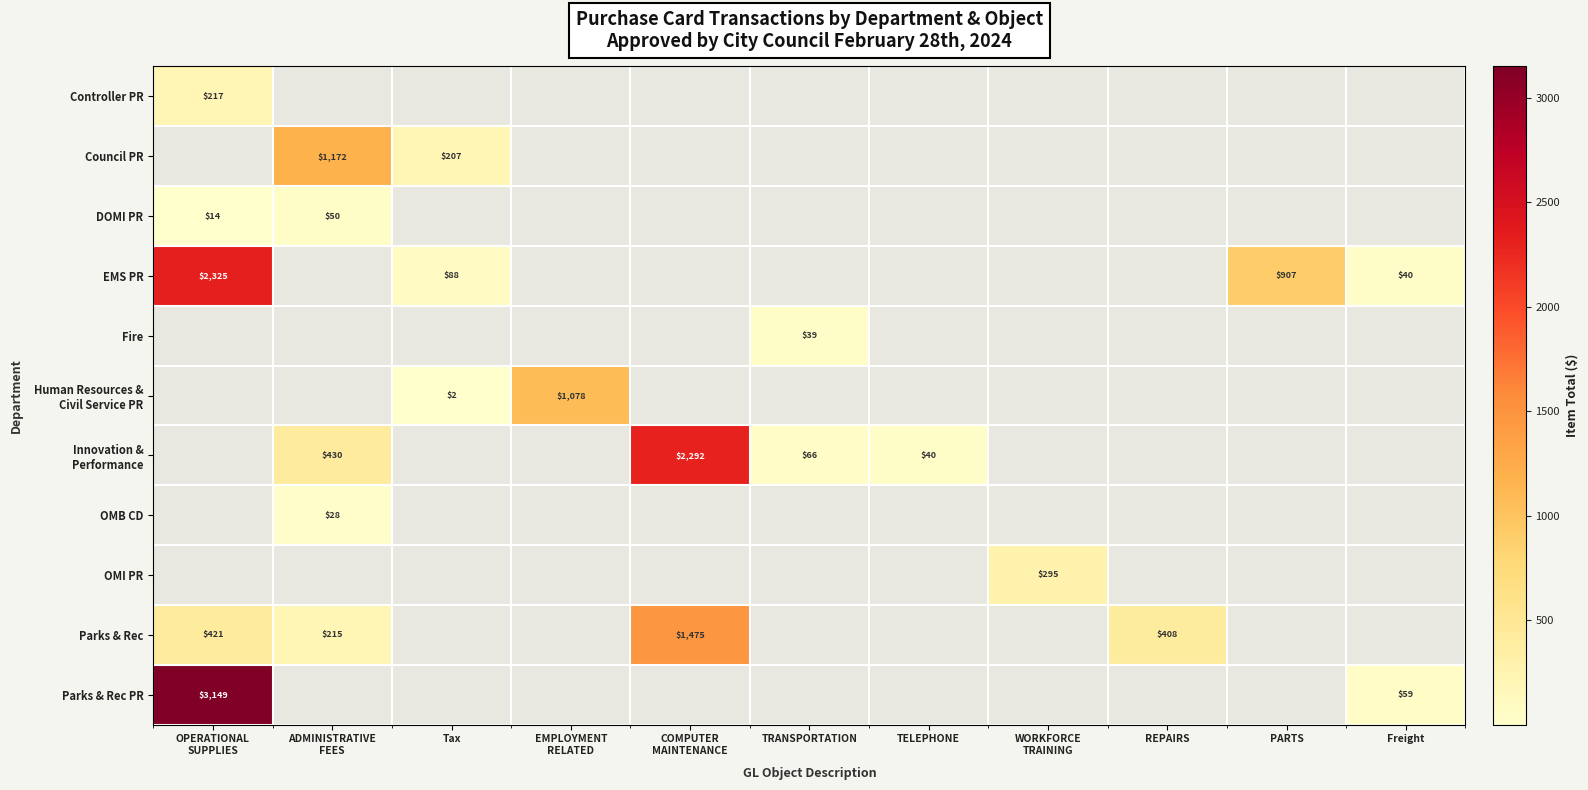

How many values in Controller PR are above zero?

1